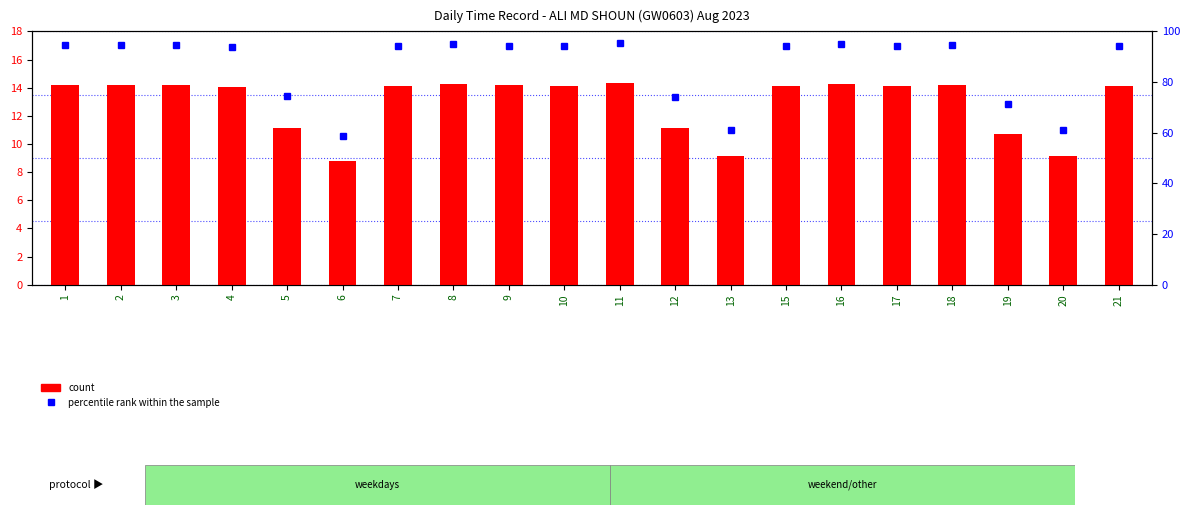

Is the value of count at 15 greater than the value of percentile rank within the sample at 1?

No